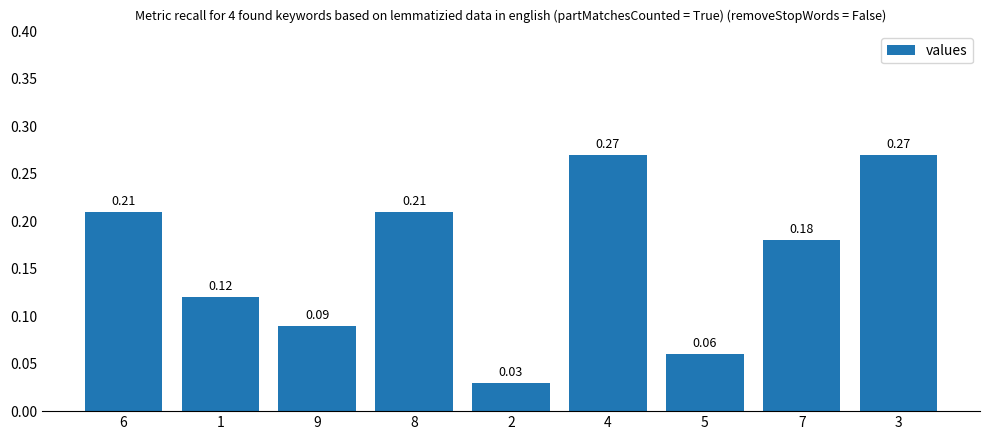

What is the sum of all values?

1.4